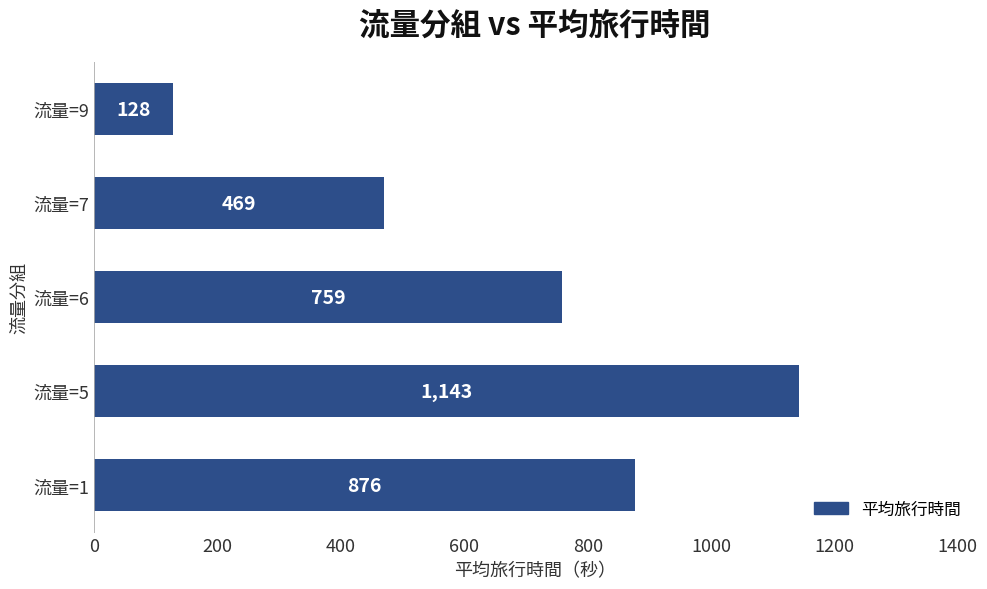

What is the ratio of the value at 流量=5 to the value at 流量=9?

8.9